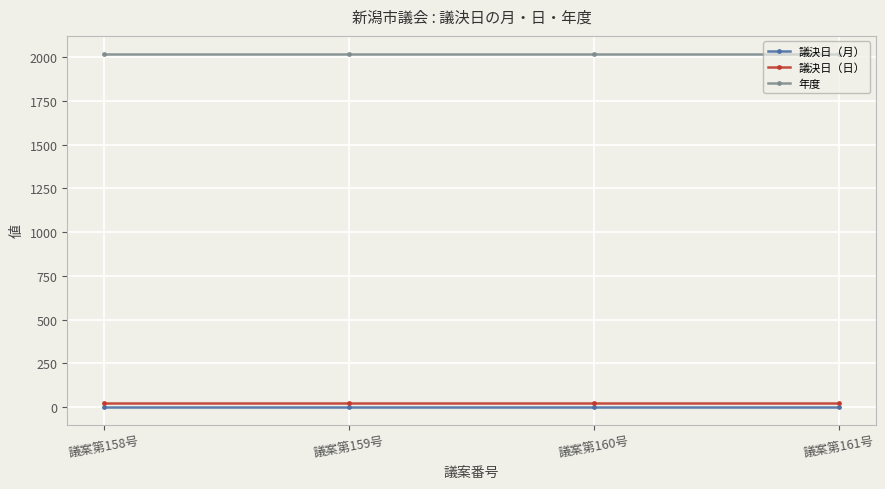

True or false: 議決日（月） and 年度 cross at least once.

False